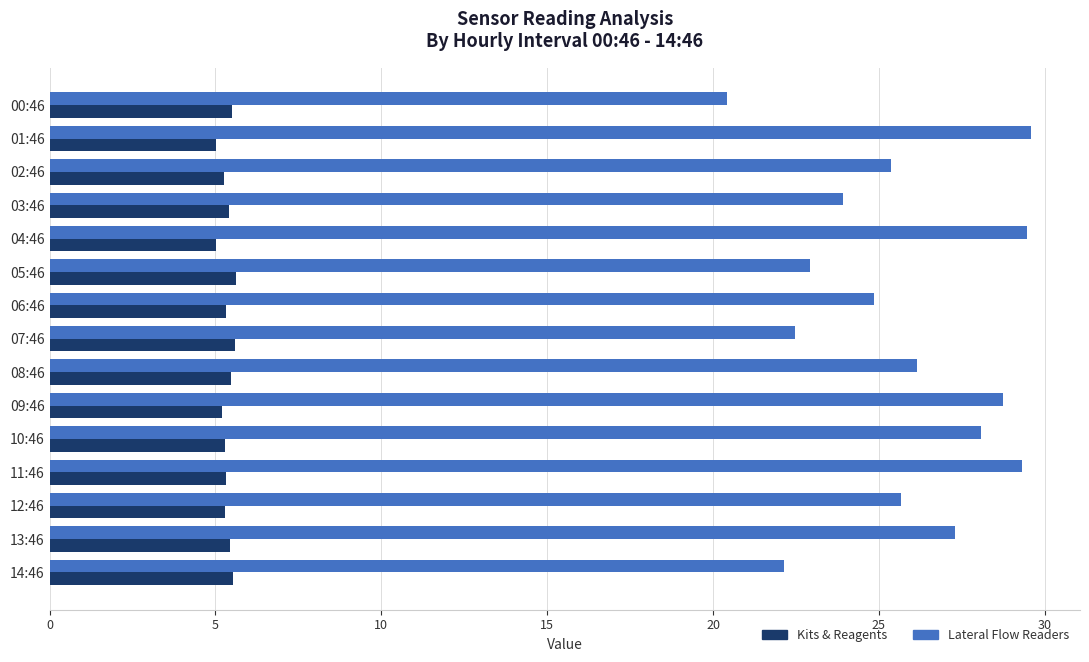

What is the sum of the Kits & Reagents values at 02:46 and 12:46?

10.5